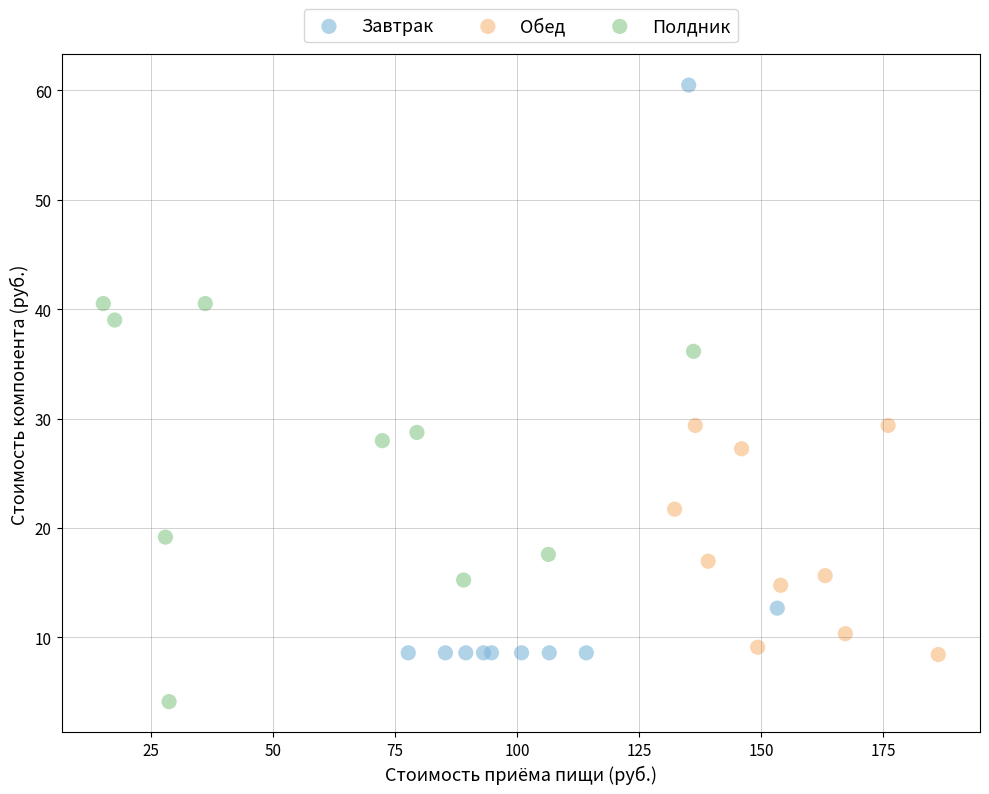

Which series reaches the minimum Y coordinate?

Полдник